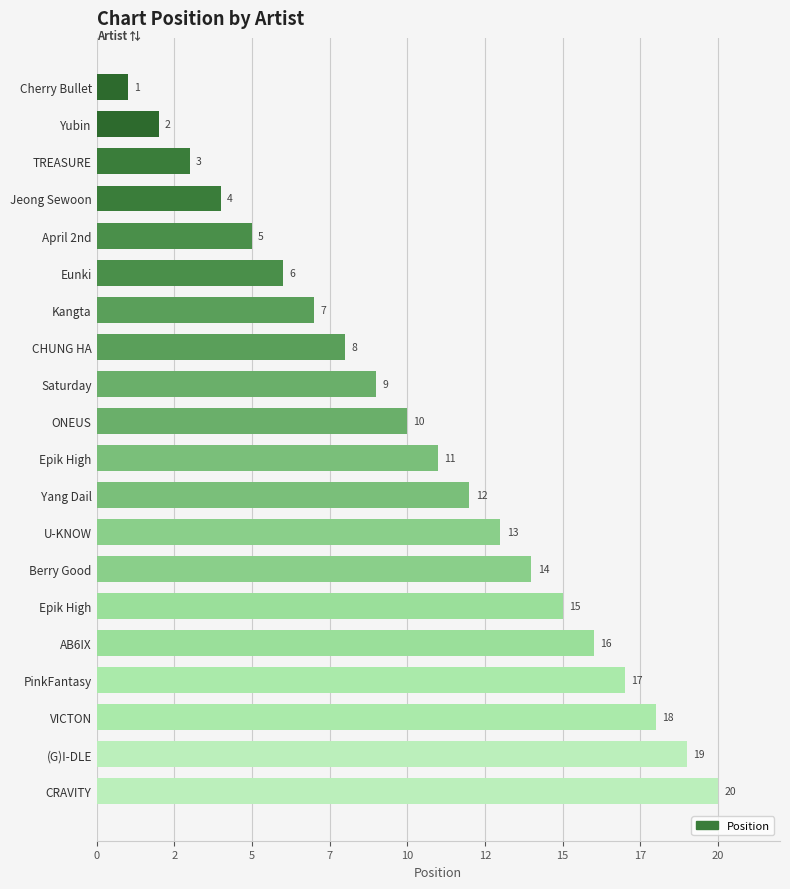

What is the sum of all values?

210